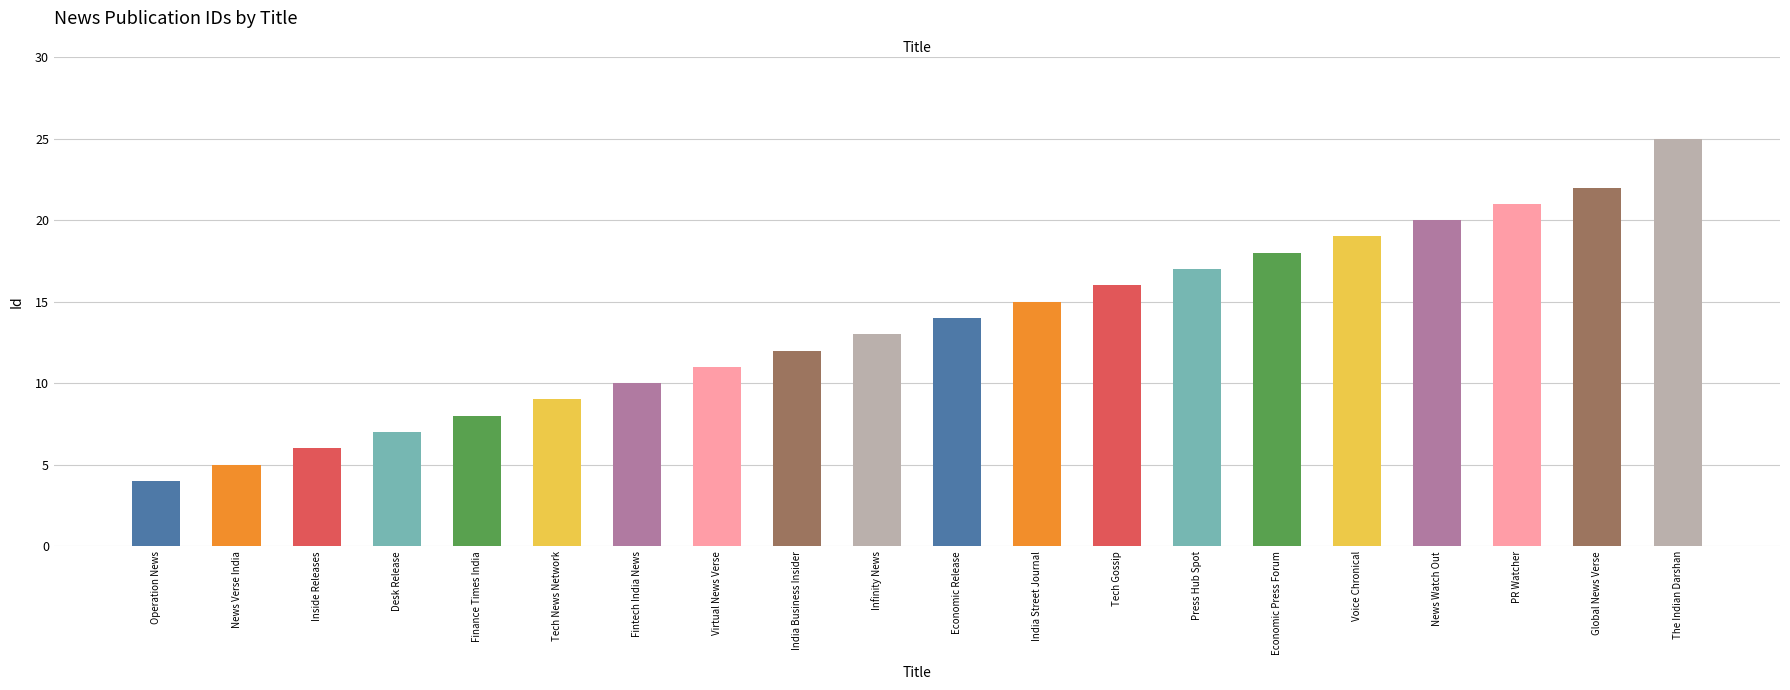

List the labels in order of value, largest first.

The Indian Darshan, Global News Verse, PR Watcher, News Watch Out, Voice Chronical, Economic Press Forum, Press Hub Spot, Tech Gossip, India Street Journal, Economic Release, Infinity News, India Business Insider, Virtual News Verse, Fintech India News, Tech News Network, Finance Times India, Desk Release, Inside Releases, News Verse India, Operation News